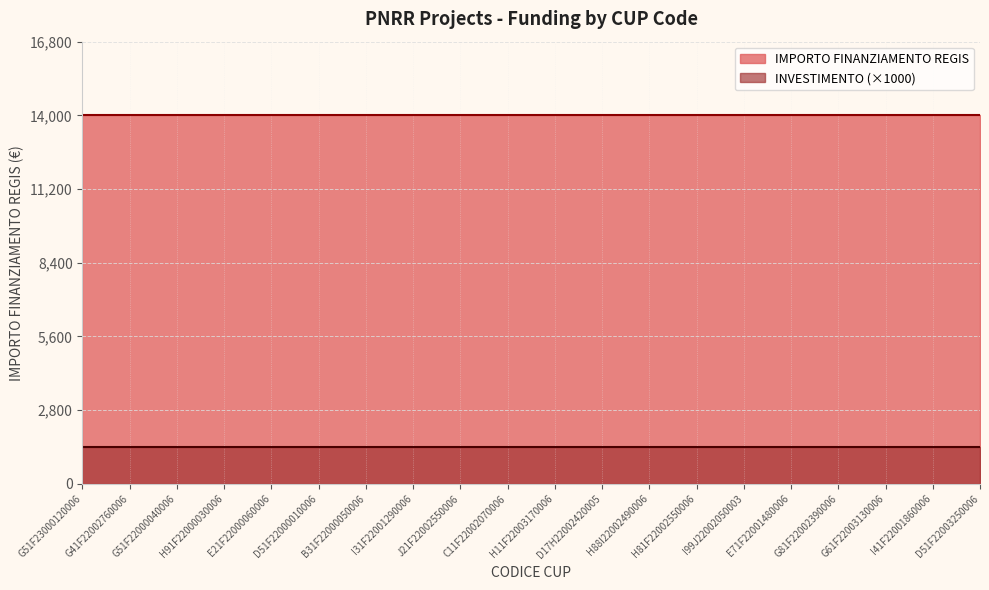

True or false: INVESTIMENTO and IMPORTO FINANZIAMENTO REGIS intersect in this chart.

False